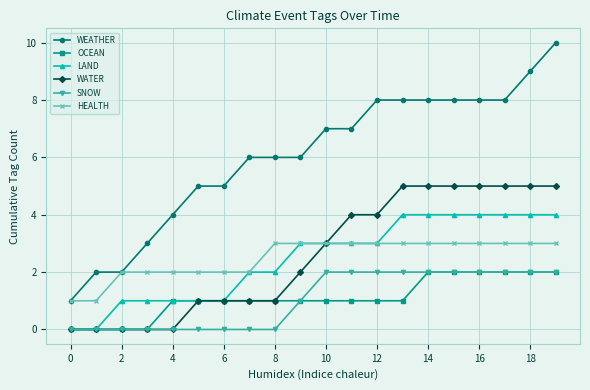

How many data points does each series have?

20